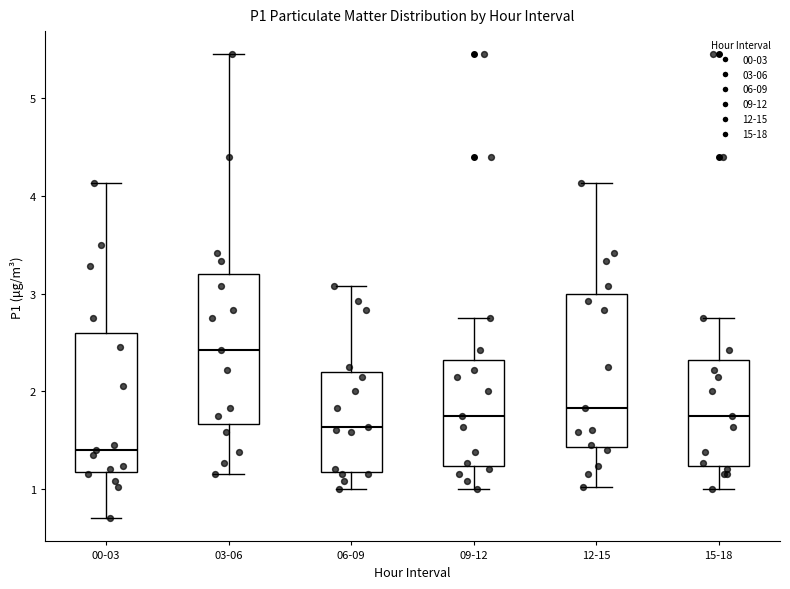

Reading left to right, transcribe this box plot: for each box, give where its median line is, the range the box spans, and where its two whiskers end, as read against the y-axis. The values are not printed on the chart, so give them approximately, as read against the axis.

00-03: median 1.4, box 1.2 to 2.6, whiskers 0.7 to 4.1
03-06: median 2.4, box 1.7 to 3.2, whiskers 1.2 to 5.5
06-09: median 1.6, box 1.2 to 2.2, whiskers 1.0 to 3.1
09-12: median 1.8, box 1.2 to 2.3, whiskers 1.0 to 2.8
12-15: median 1.8, box 1.4 to 3.0, whiskers 1.0 to 4.1
15-18: median 1.8, box 1.2 to 2.3, whiskers 1.0 to 2.8